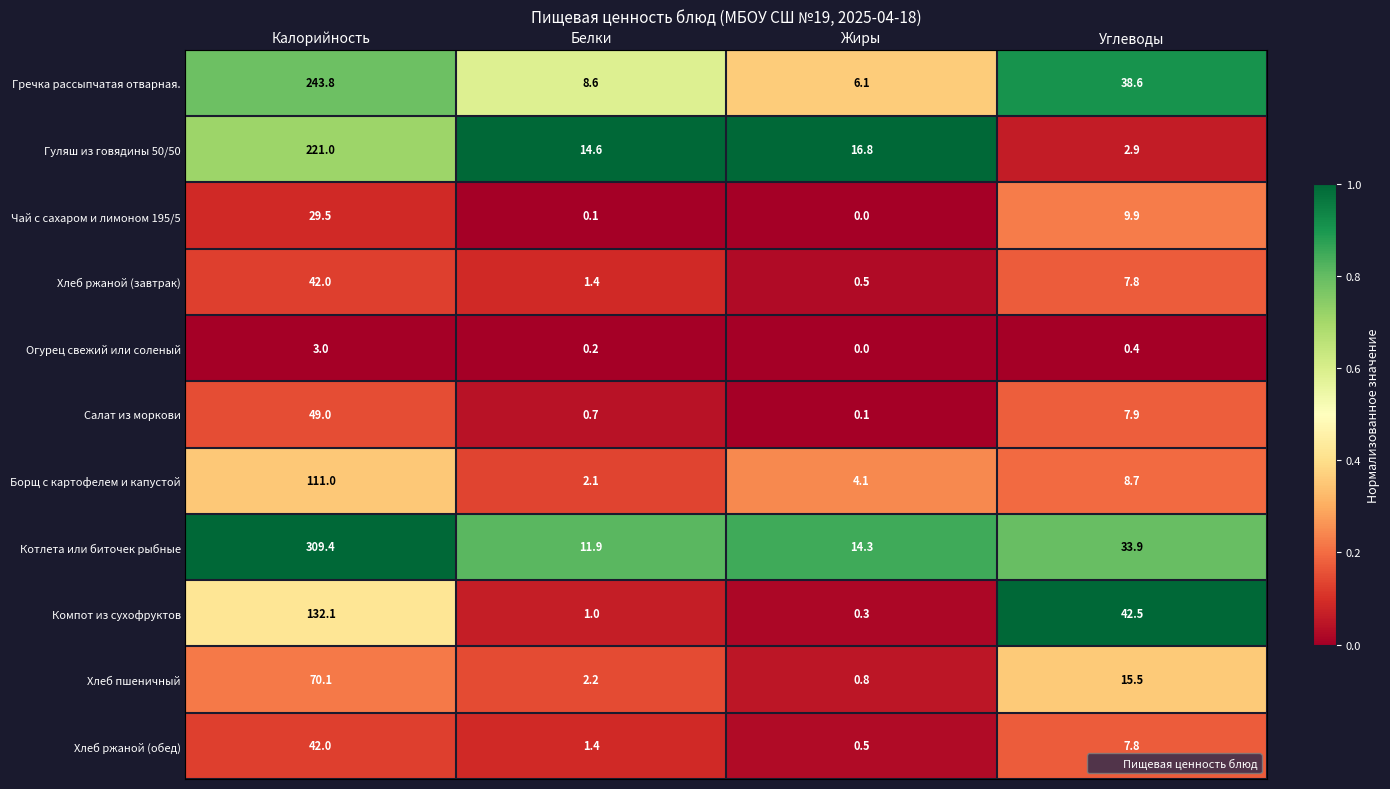

True or false: Чай с сахаром и лимоном 195/5 has a value of 0.1 at Белки.

True